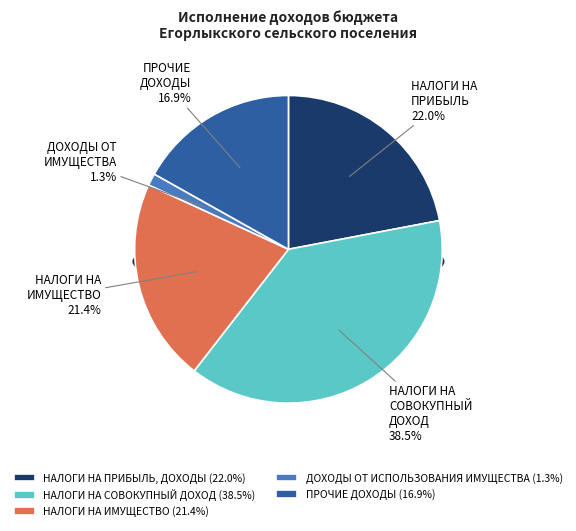

To the nearest percent, what is the average slice percentage?

20%